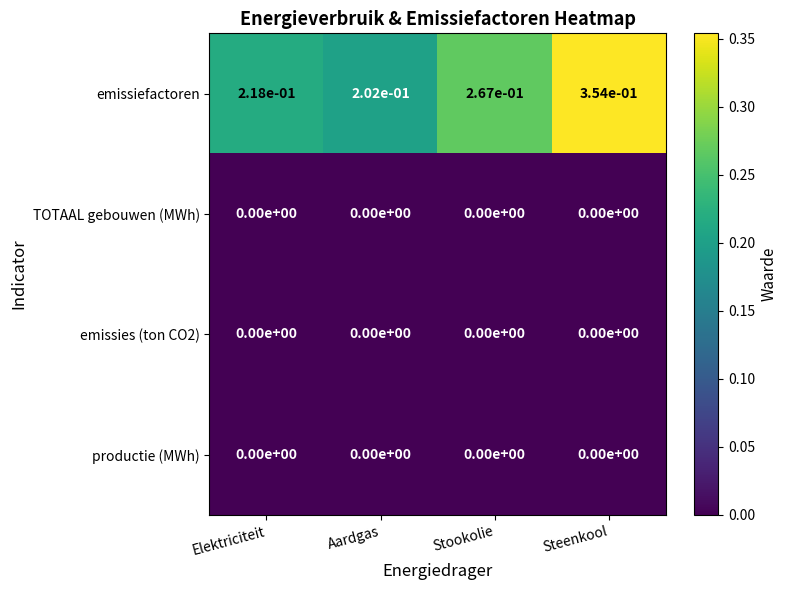

Which series has the largest total across all categories?

emissiefactoren